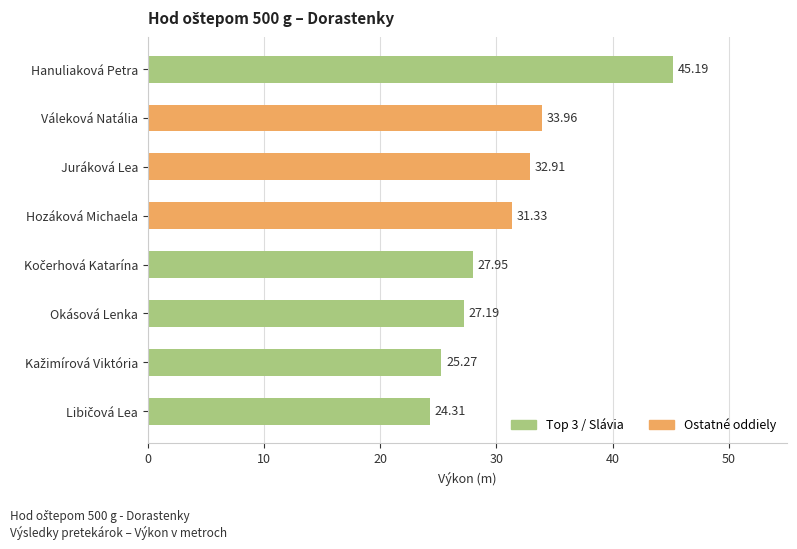

What is the sum of all values?

248.1